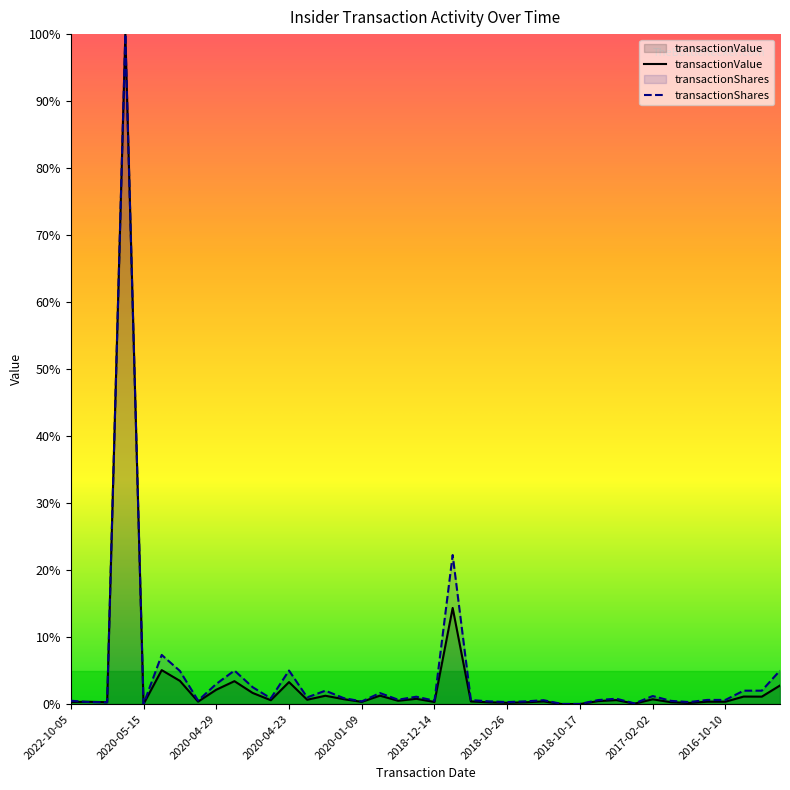

Rank the series at 2018-10-17 from lowest to highest value.

transactionValue, transactionShares